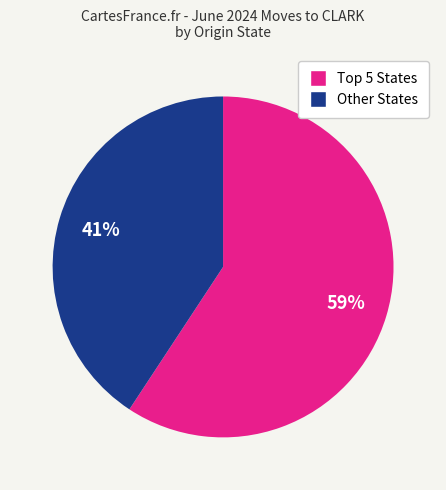

Is there a majority slice in this chart?

Yes